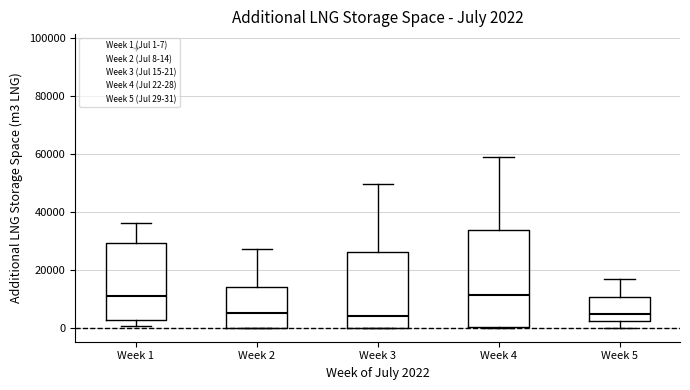

Which box is the tallest, from its lower edge to its upper edge?

Week 4